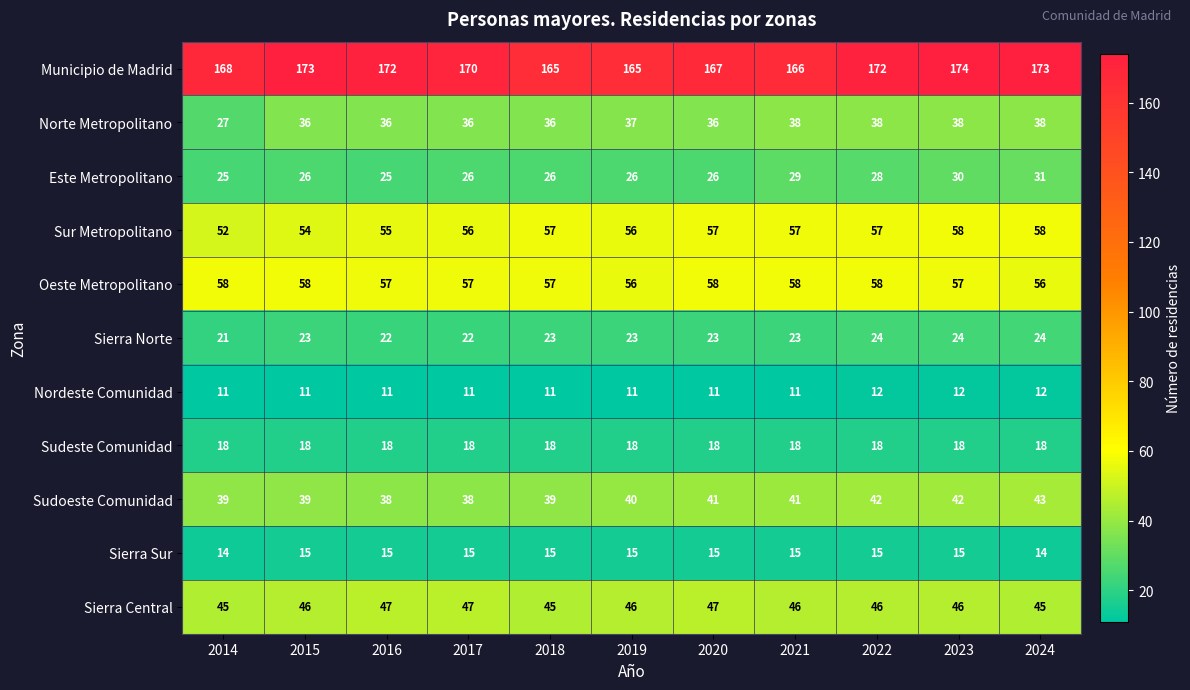

Which series has the largest range (max minus min)?

Norte Metropolitano